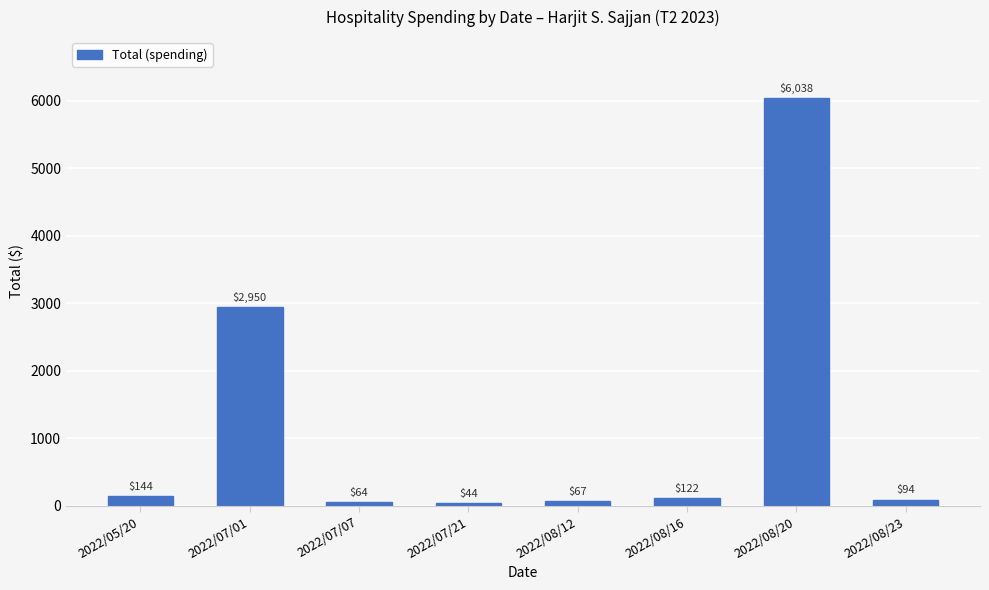

What is the greatest value displayed?

6038.1